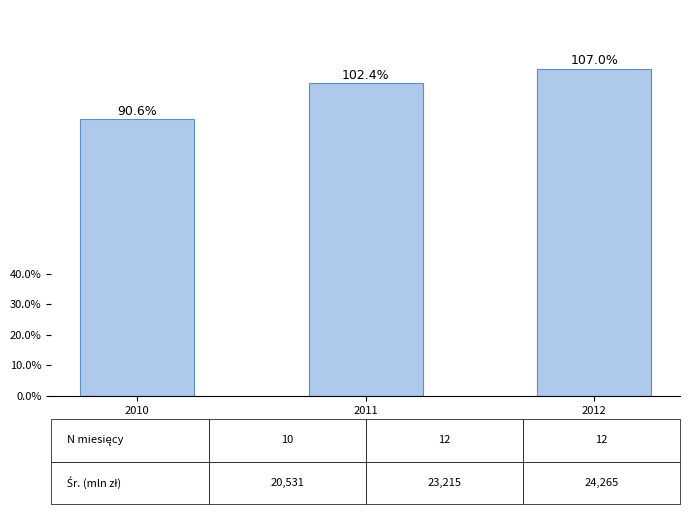

Approximately how many times larger is the value at 2011 compared to 2012?

1.0